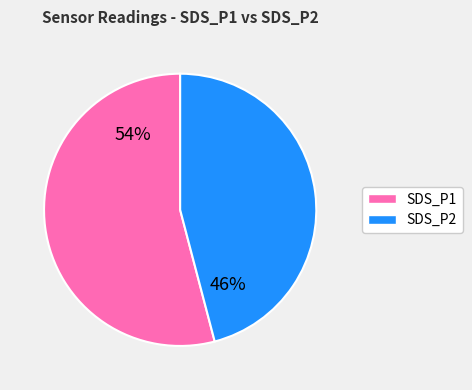

What percentage is the SDS_P1 slice, to the nearest percent?

54%